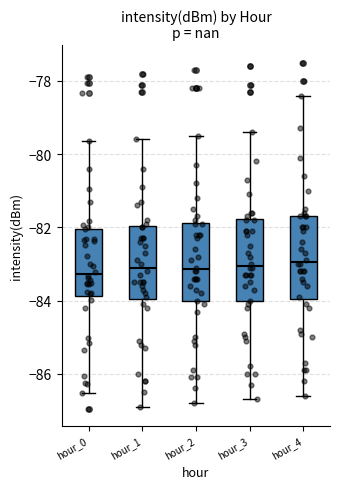

Reading left to right, read every box against the y-axis: the position of its median line, the range the box covers, and the ends of its whiskers. The values are not printed on the chart, so give them approximately, as read against the axis.

hour_0: median -83.2, box -83.8 to -82.0, whiskers -86.6 to -79.6
hour_1: median -83.0, box -84.0 to -82.0, whiskers -86.8 to -79.6
hour_2: median -83.2, box -84.0 to -81.8, whiskers -86.8 to -79.4
hour_3: median -83.0, box -84.0 to -81.8, whiskers -86.6 to -79.4
hour_4: median -83.0, box -84.0 to -81.6, whiskers -86.6 to -78.4